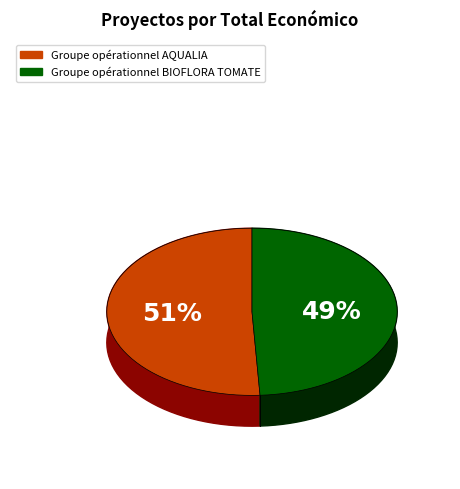

Rank the categories by value from lowest to highest.

Groupe opérationnel BIOFLORA TOMATE, Groupe opérationnel AQUALIA